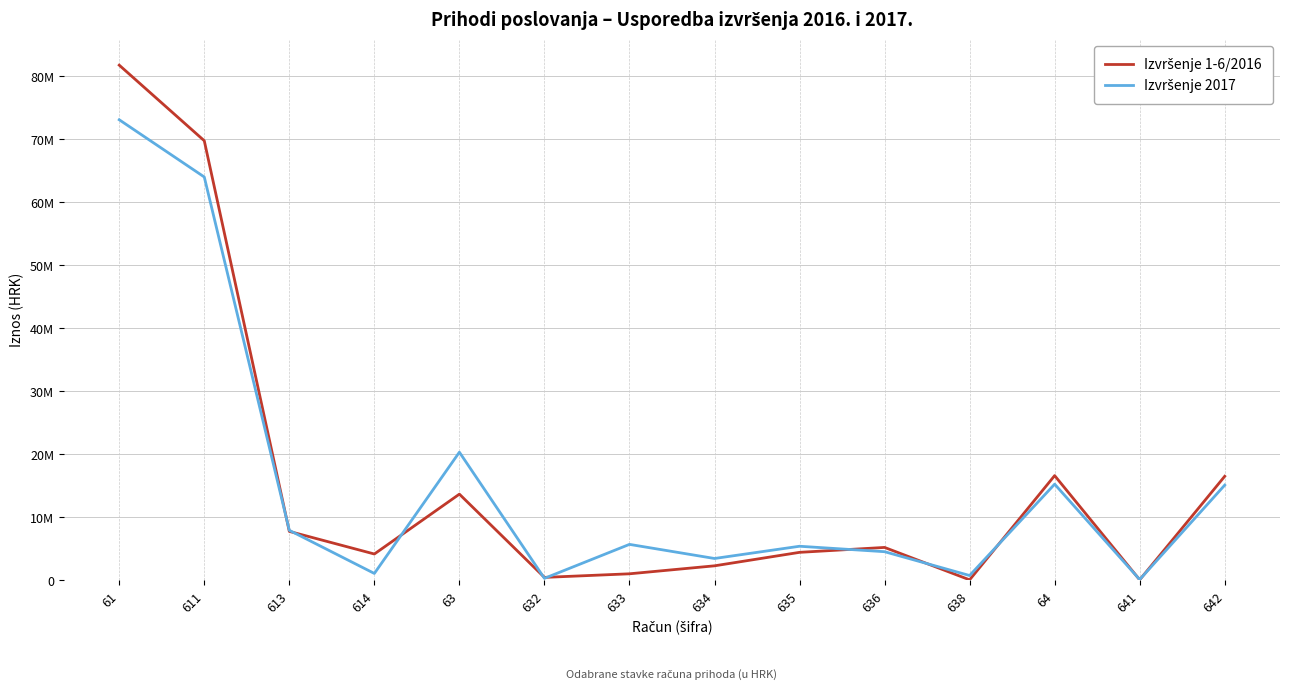

Between 632 and 63, which is larger?

63